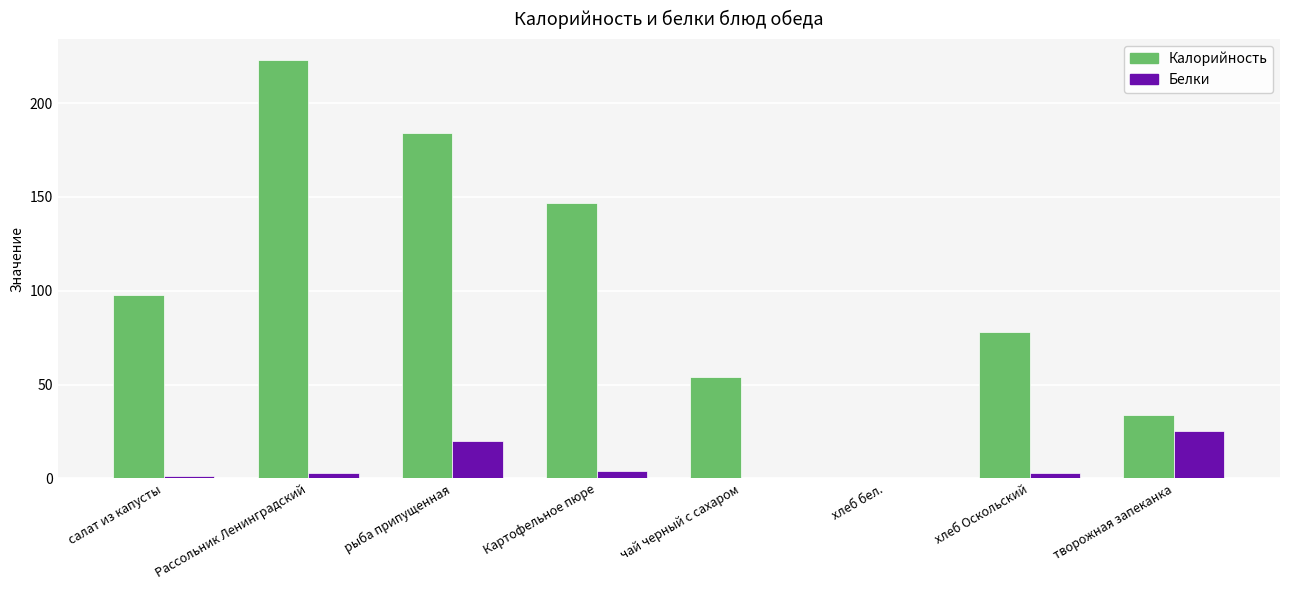

The value of Белки at творожная запеканка is 25.0. True or false?

True